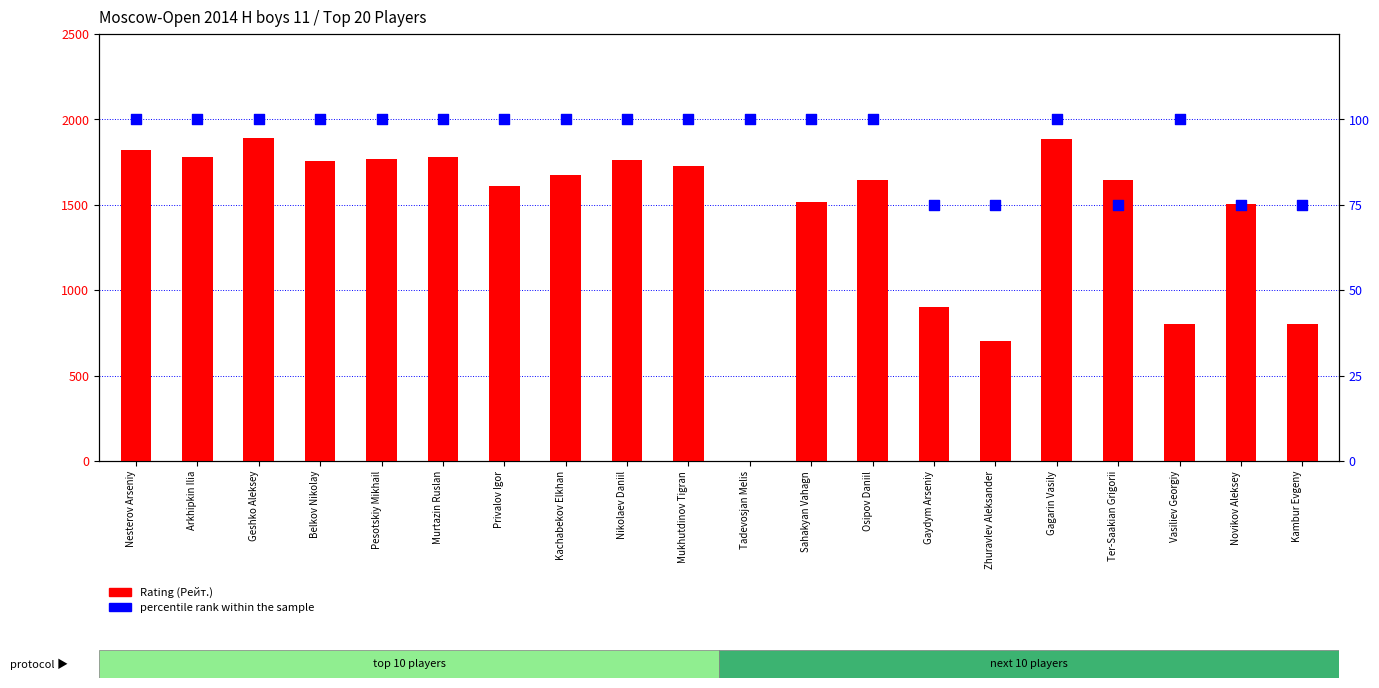

Which series has the largest Y range (max minus min)?

Rating (Рейт.)